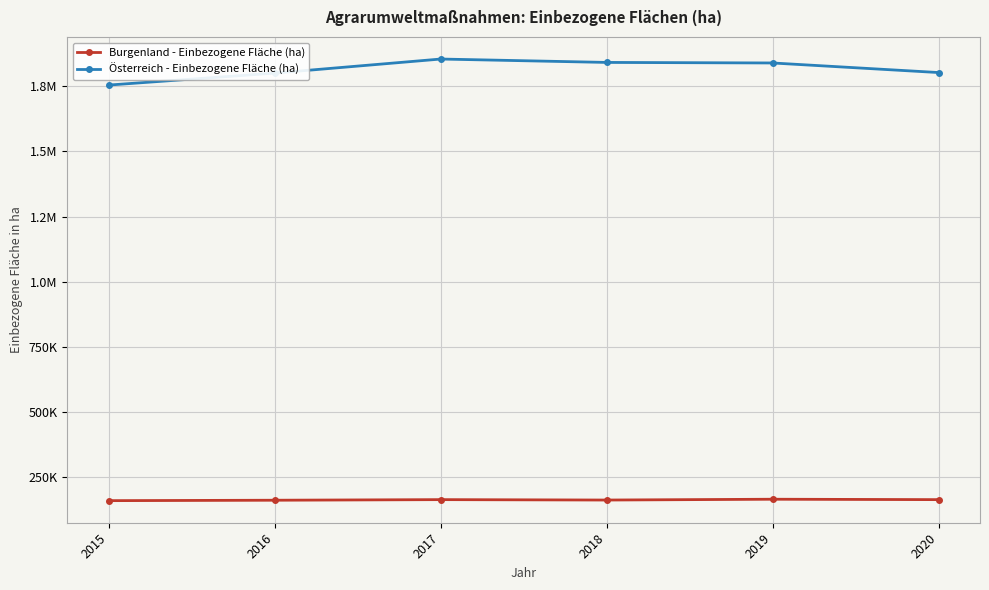

What is the average value of the Österreich - Einbezogene Fläche (ha) series?

1815608.5